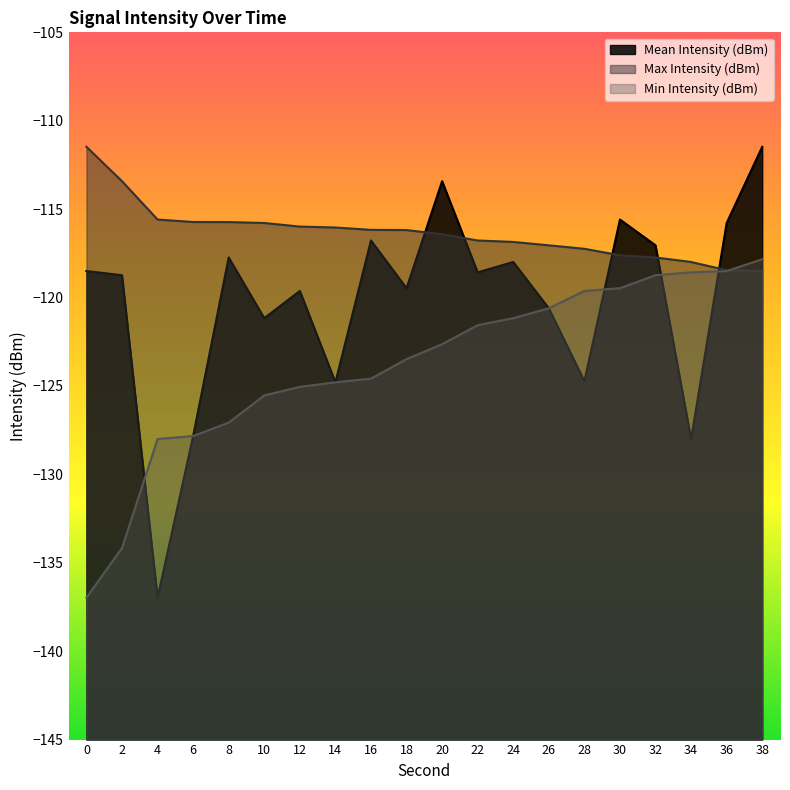

At which label does Mean Intensity (dBm) reach its peak?

38